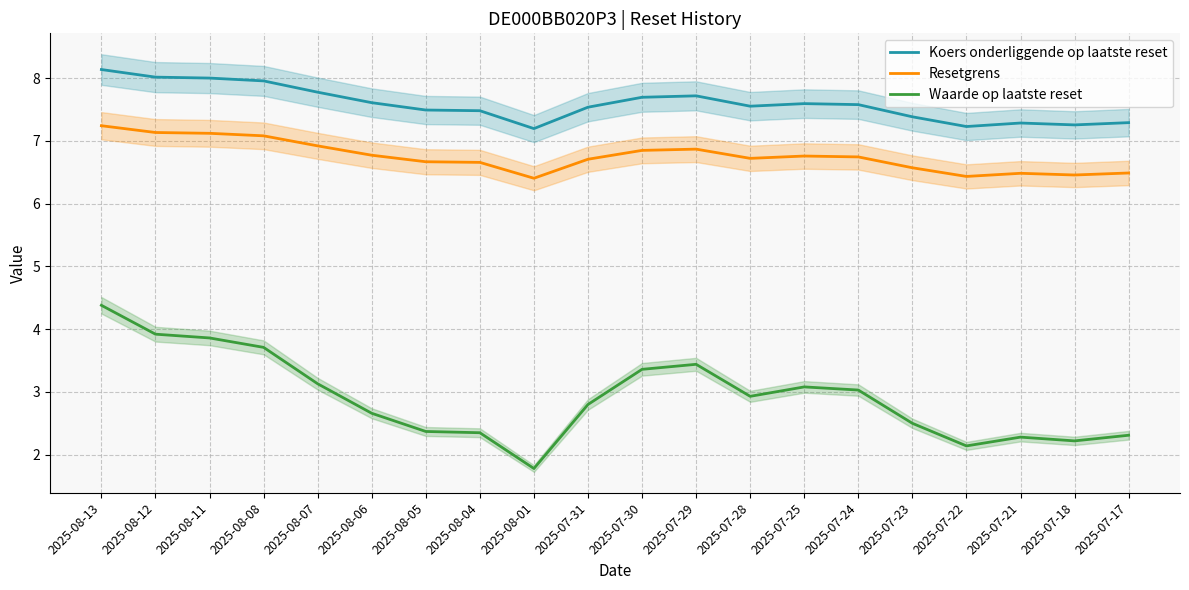

What is the maximum value shown in the chart?

8.1